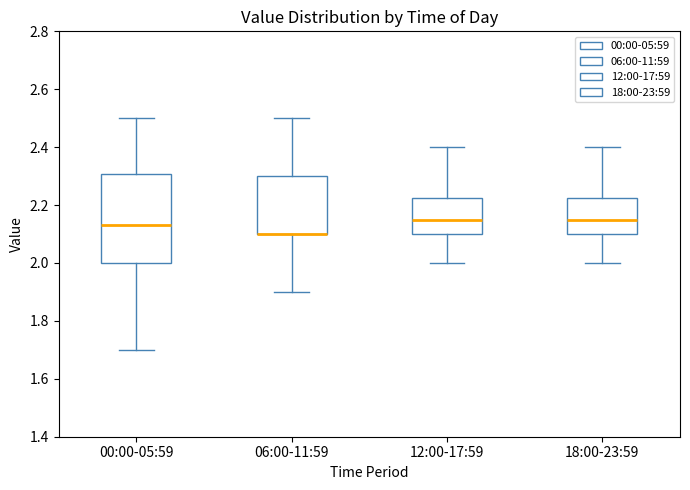

Where is the lower edge of the box for 12:00-17:59 on the y-axis? The values are not printed on the chart, so give them approximately, as read against the axis.

2.10